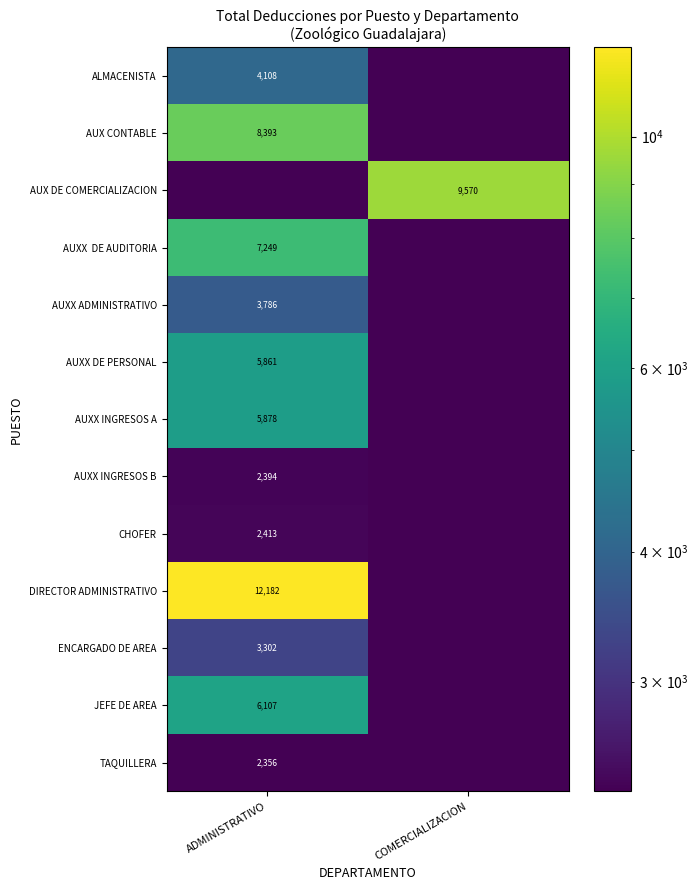

The value of JEFE DE AREA at ADMINISTRATIVO is 6107.0. True or false?

True